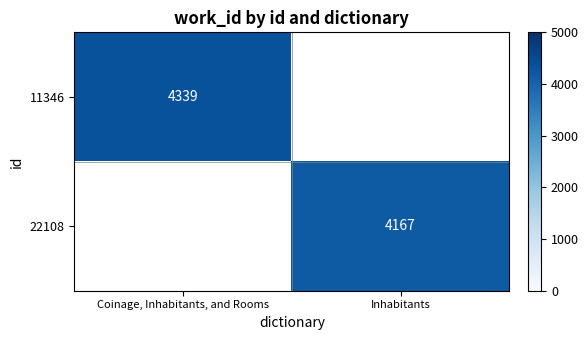

Is it true that 22108 equals 2178 at Inhabitants?

False